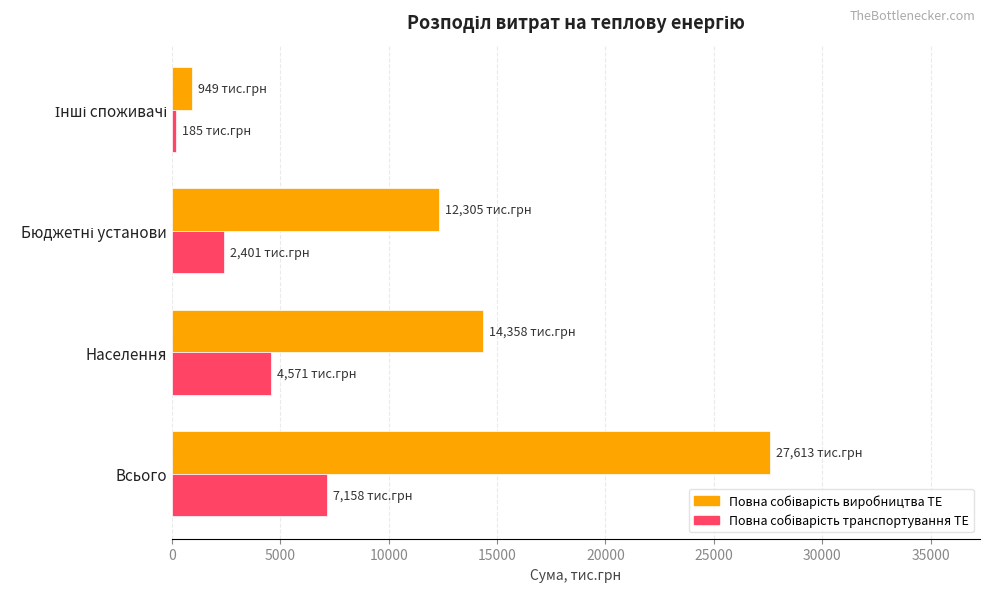

At which category is the sum across all series the highest?

Всього